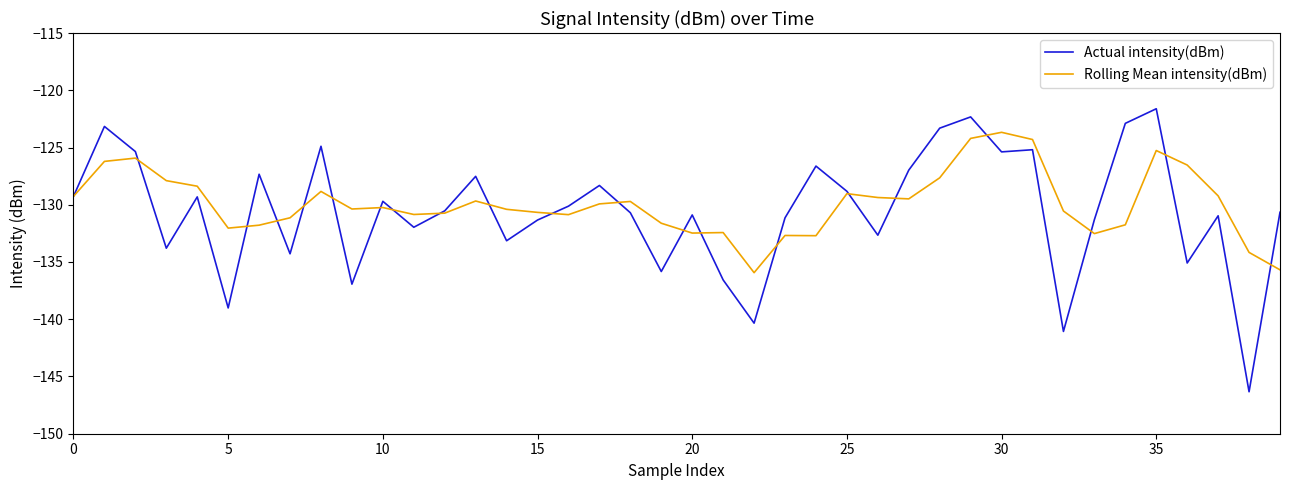

After their last crossing, which series has the higher values: Rolling Mean intensity(dBm) or Actual intensity(dBm)?

Actual intensity(dBm)